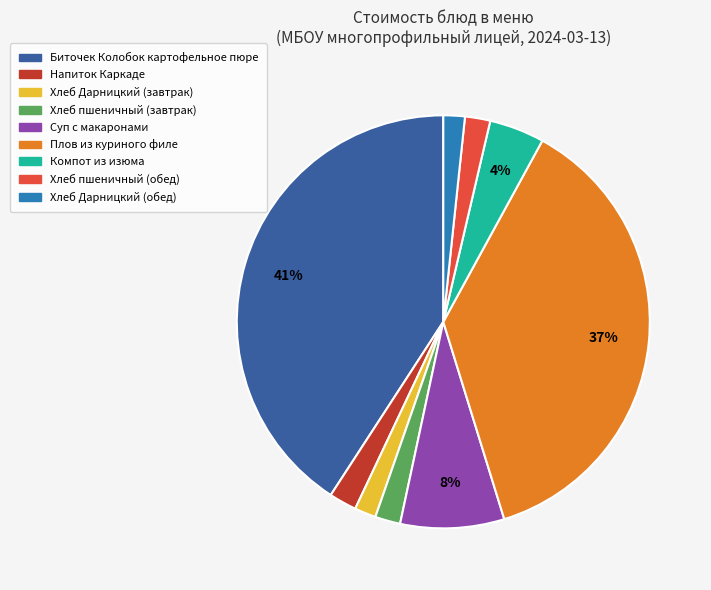

What is the largest slice in the pie chart?

Биточек Колобок картофельное пюре